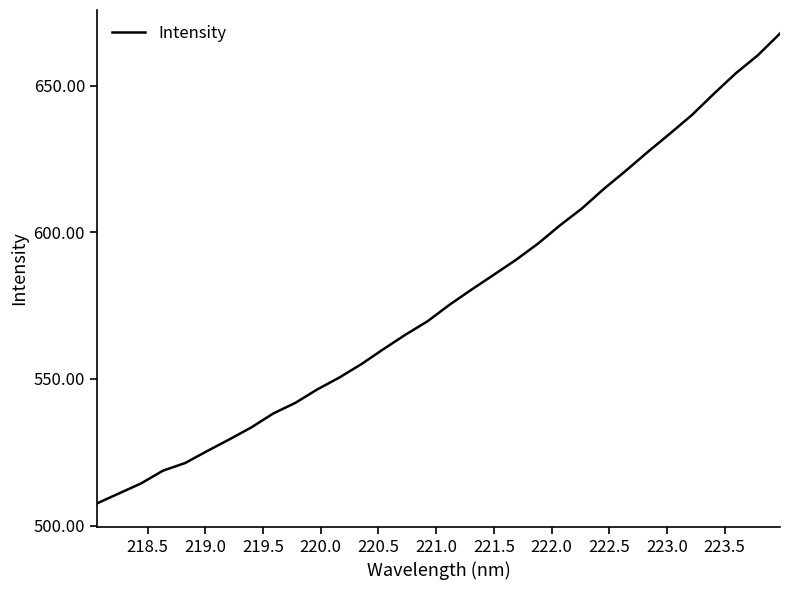

What is the smallest value displayed?

507.5